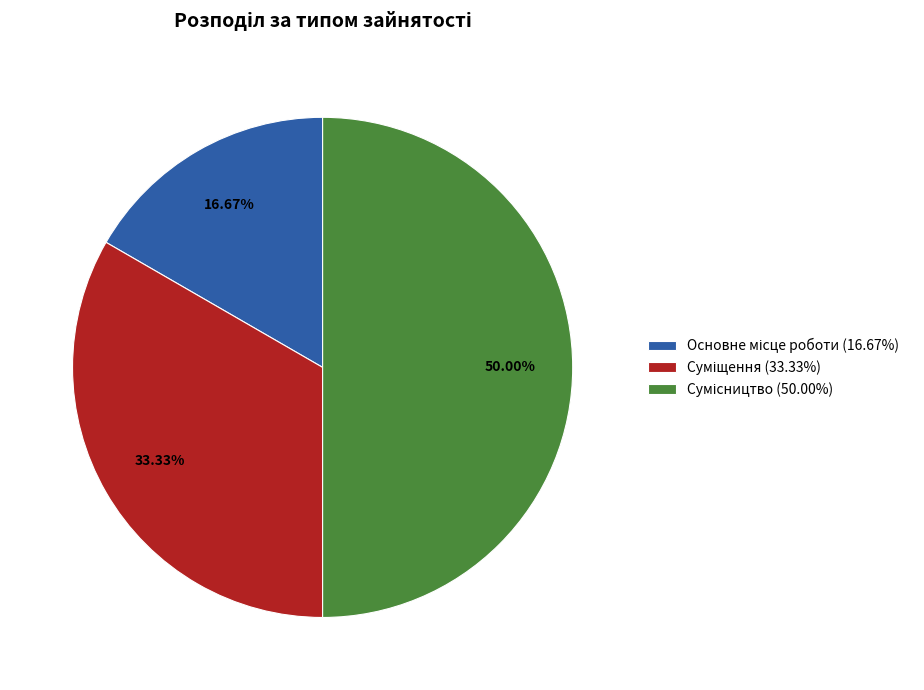

How much of the chart is everything except Суміщення?

66.7%